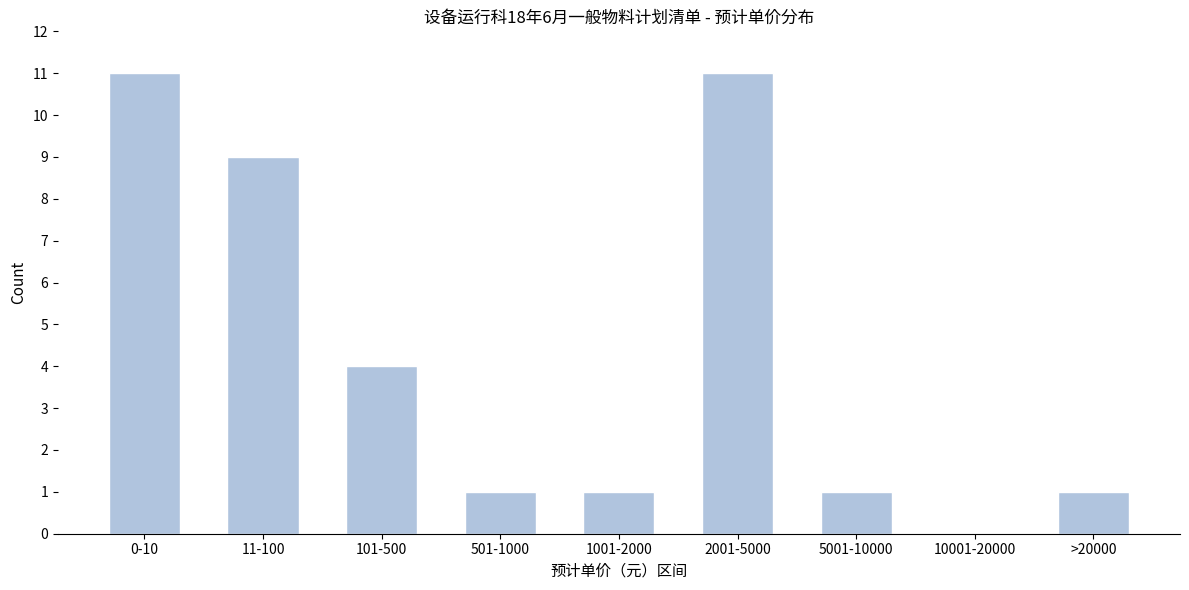

Reading right to left, what are all the values shown in this chart?

>20000=1	10001-20000=0	5001-10000=1	2001-5000=11	1001-2000=1	501-1000=1	101-500=4	11-100=9	0-10=11